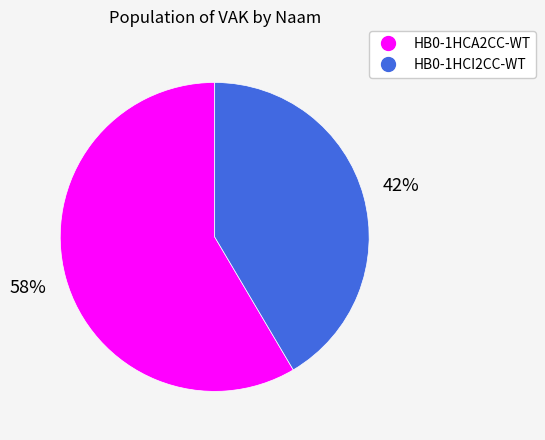

Count the number of slices in the pie.

2